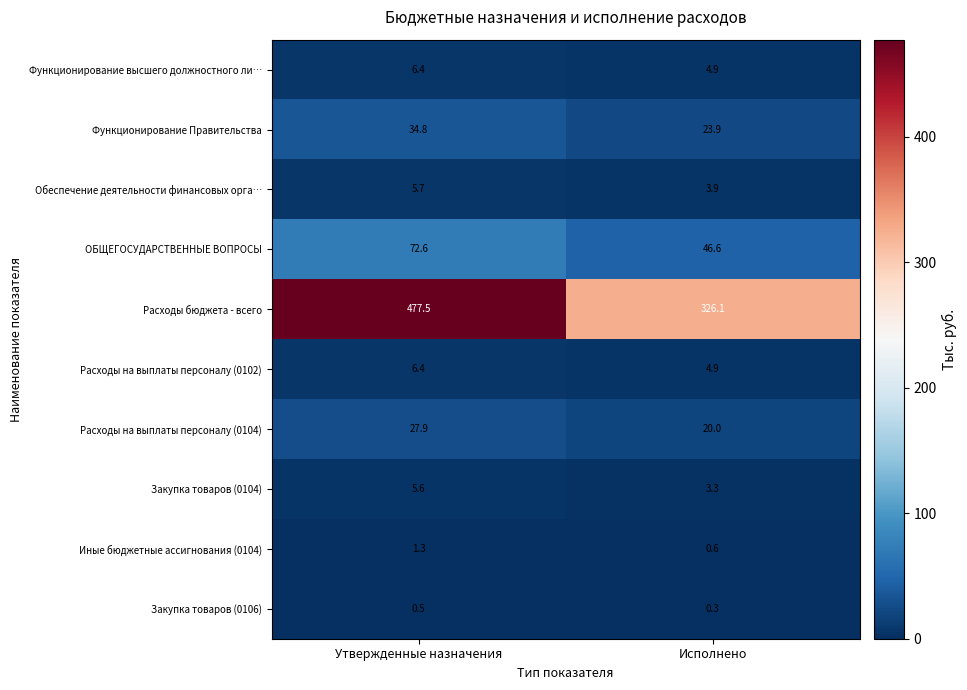

What is the maximum value shown in the chart?

477.5